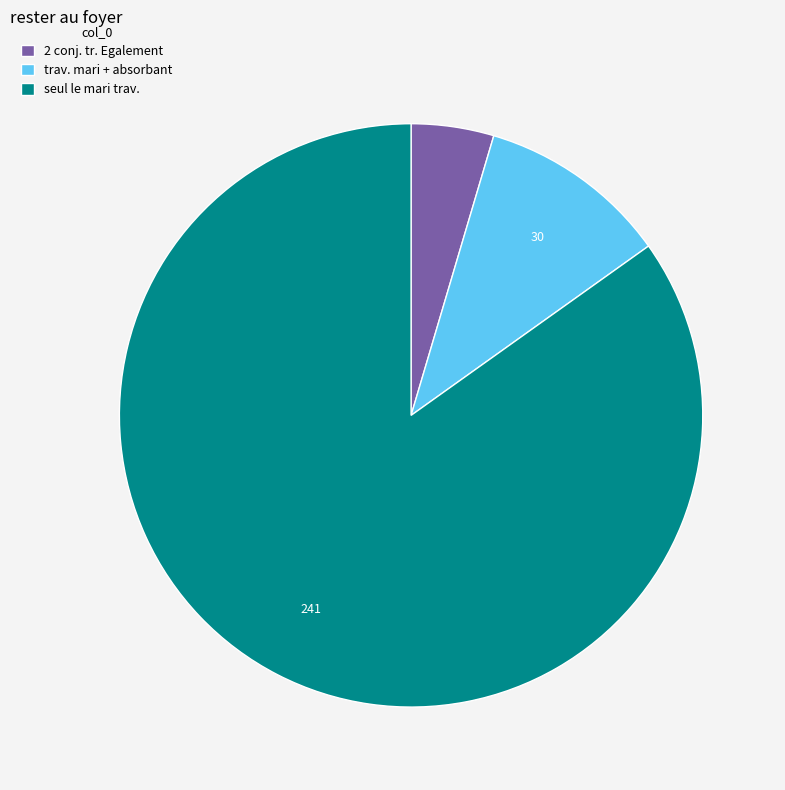

Does any single category account for the majority?

Yes